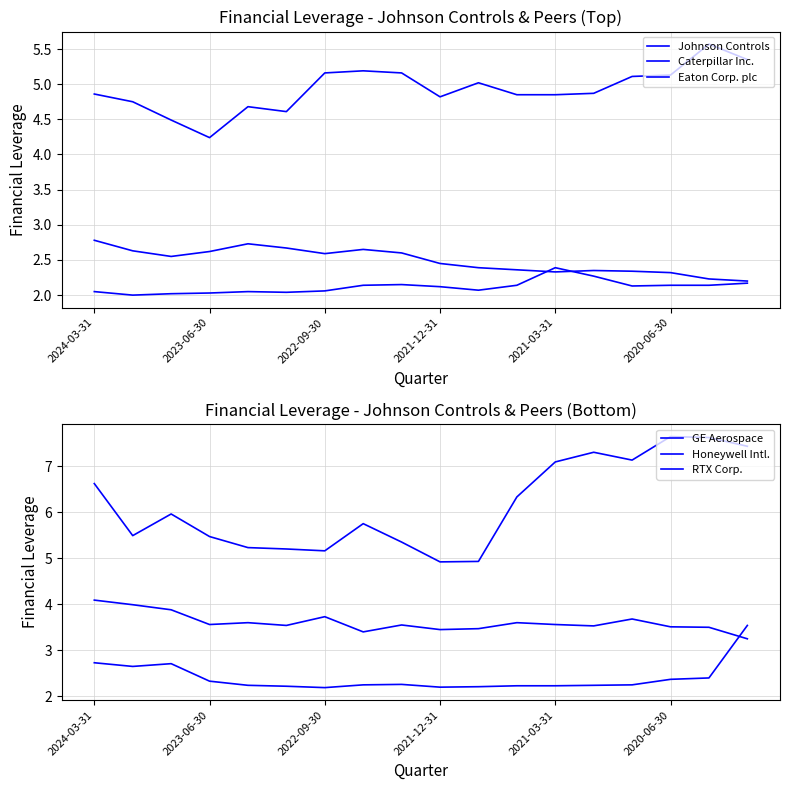

How many categories are shown in the chart?

18